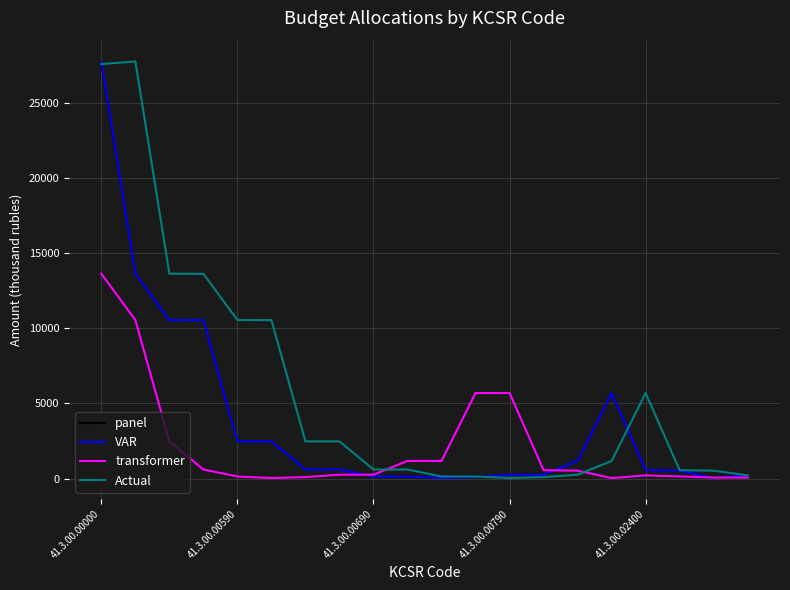

Which series has the largest total across all categories?

Actual